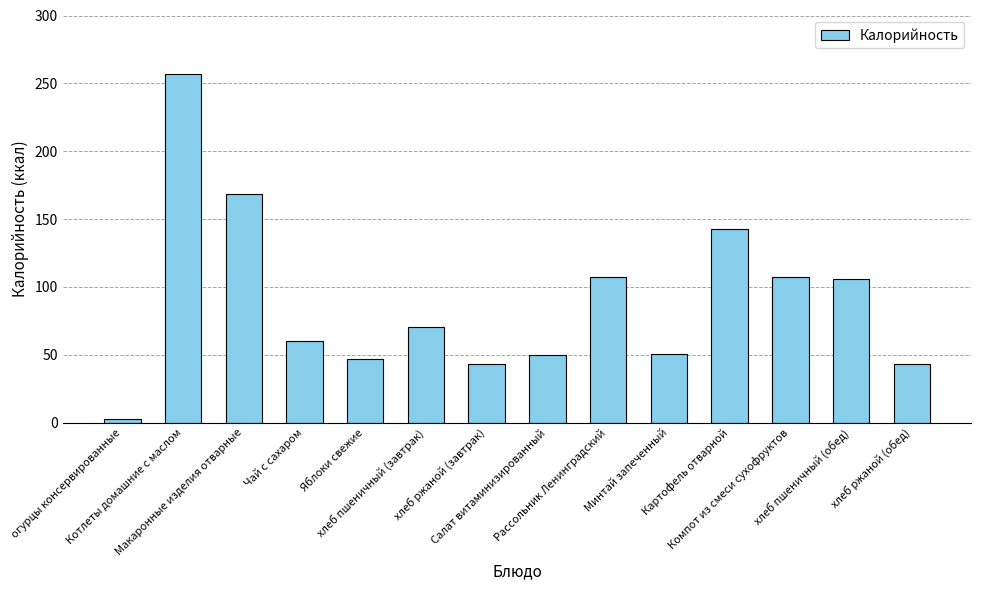

How many categories are shown in the chart?

14